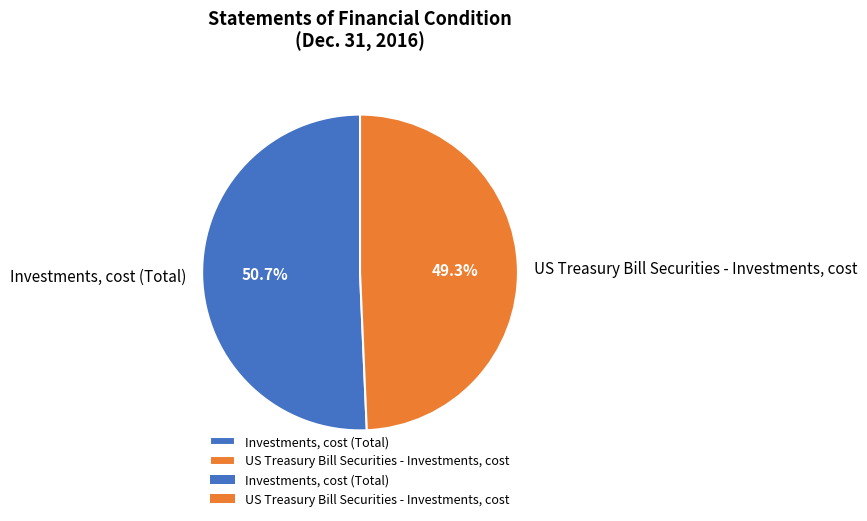

Is it true that Investments, cost (Total) is 36% of the pie?

False